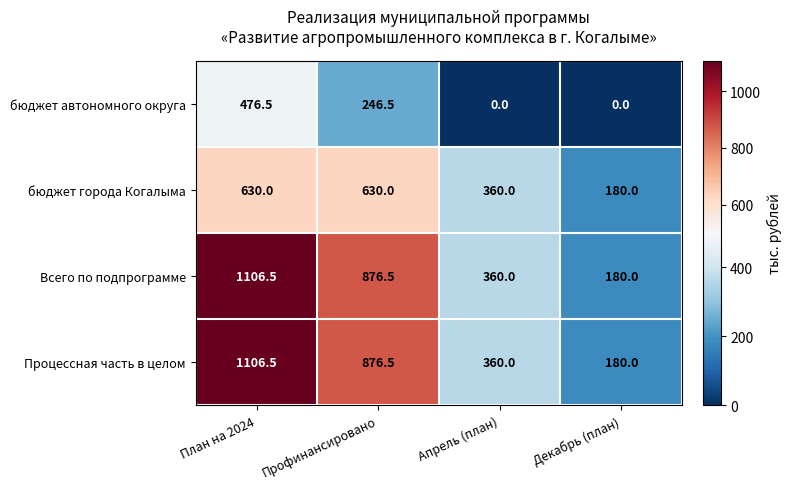

What is the spread (max minus min) of values at Декабрь (план)?

180.0